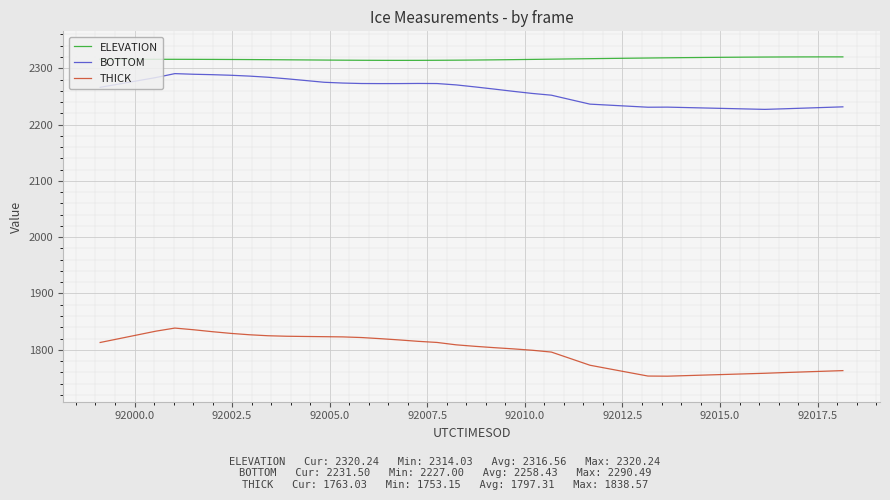

Does the chart have visible grid lines?

Yes